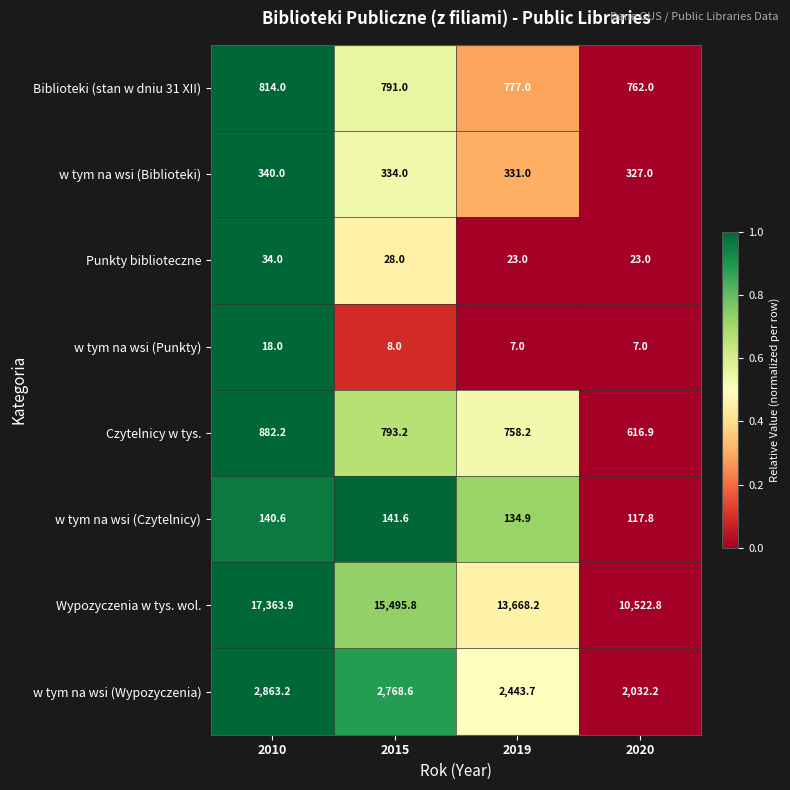

Is the value of Czytelnicy w tys. at 2019 greater than the value of Punkty biblioteczne at 2020?

Yes